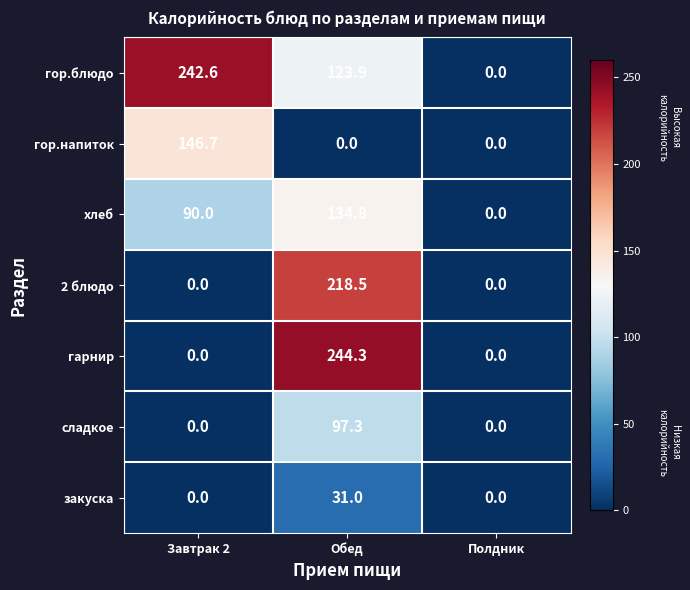

At which label is гор.блюдо closest to 121?

Обед